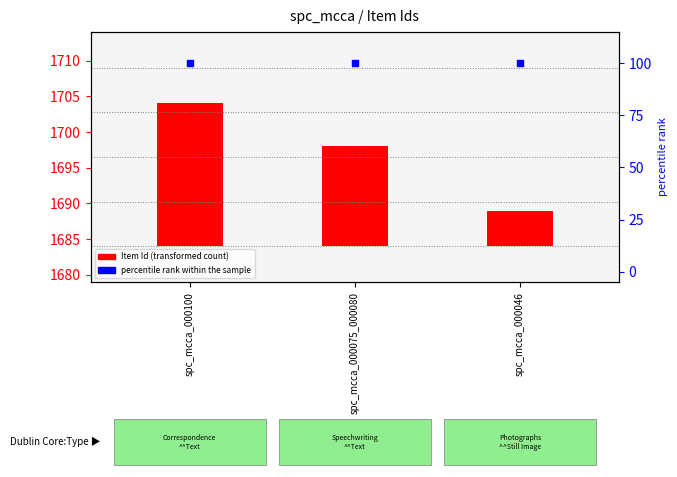

Which series has the widest spread of Y values?

Item Id (transformed count)